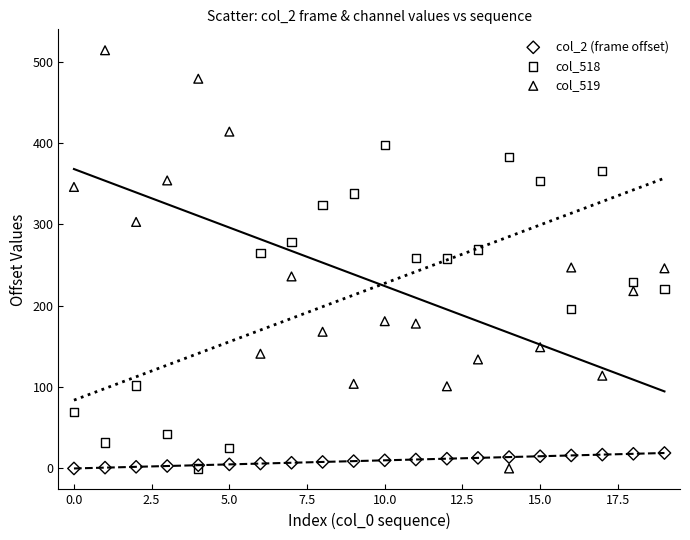

Which series has the widest spread of Y values?

col_519